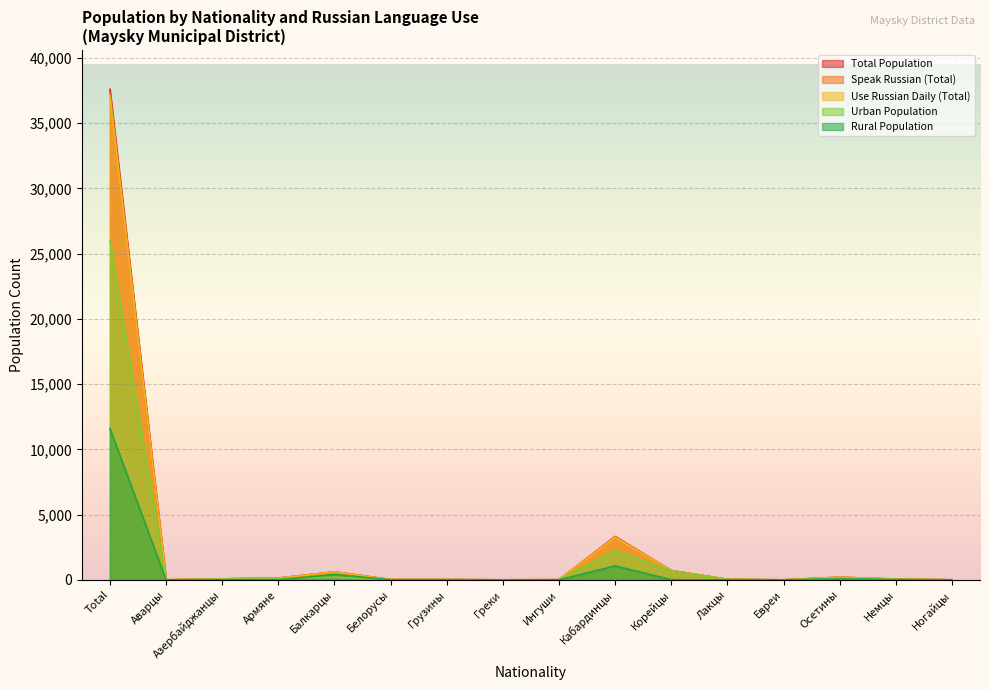

Count the number of categories in the chart.

16